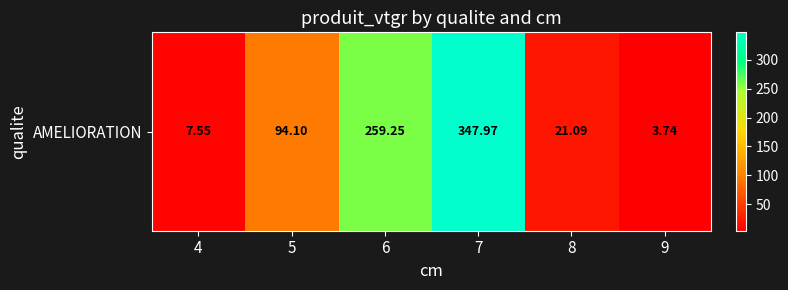

At which label is the value closest to 175?

5